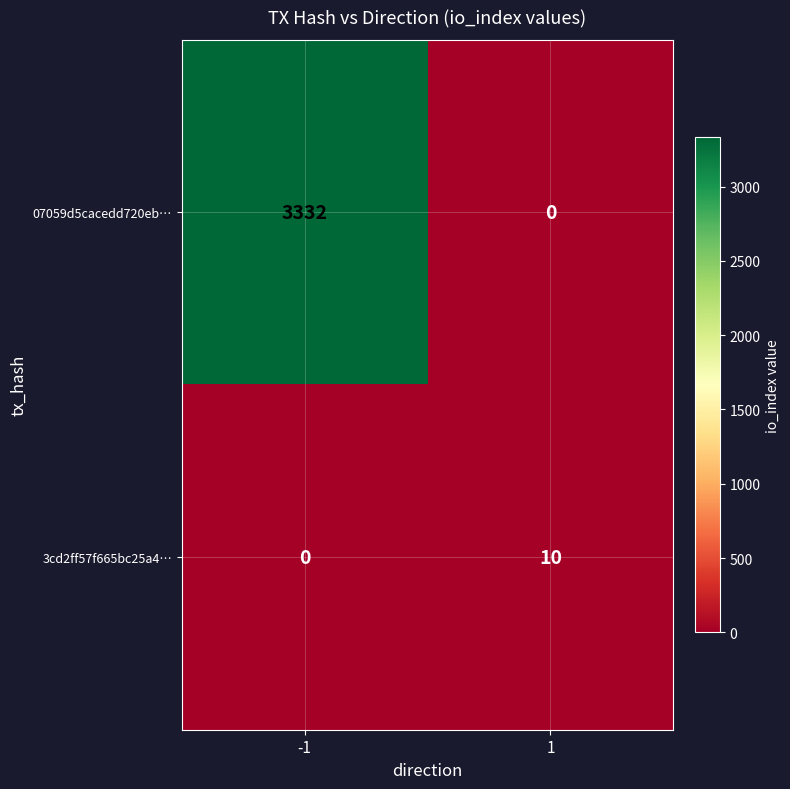

At how many categories does at least one series exceed 29?

1